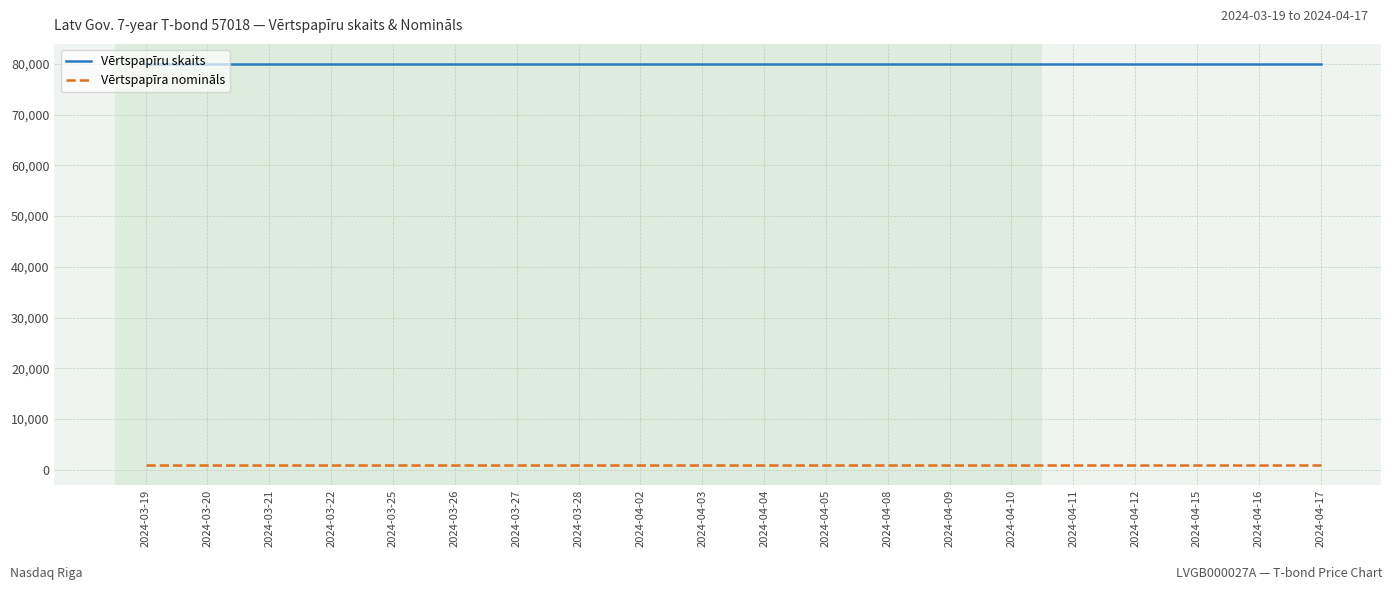

List the series in order of their overall mean, highest first.

Vērtspapīru skaits, Vērtspapīra nomināls